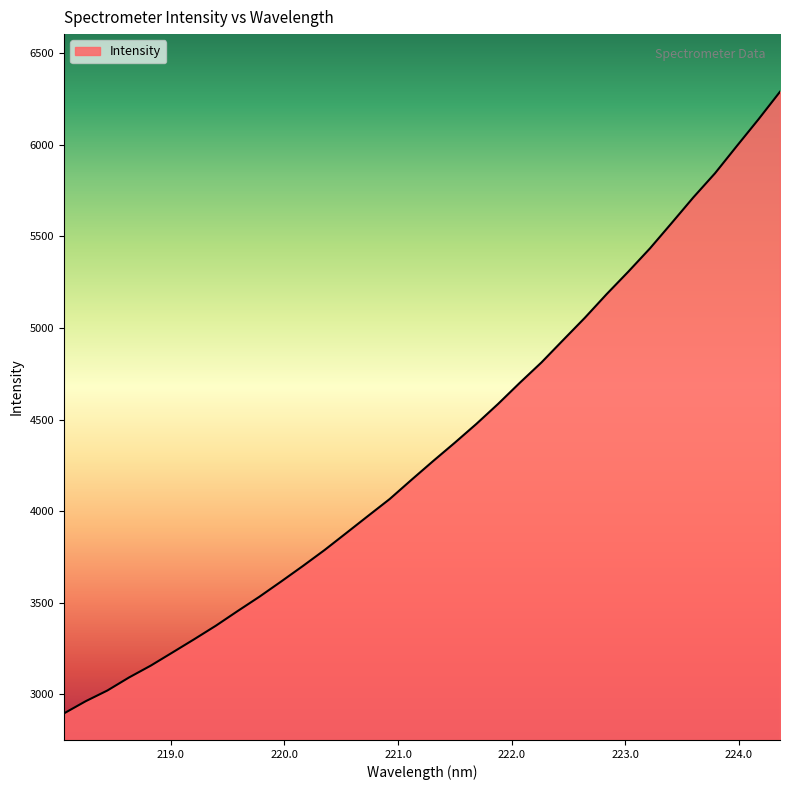

What is the greatest value displayed?

6288.6